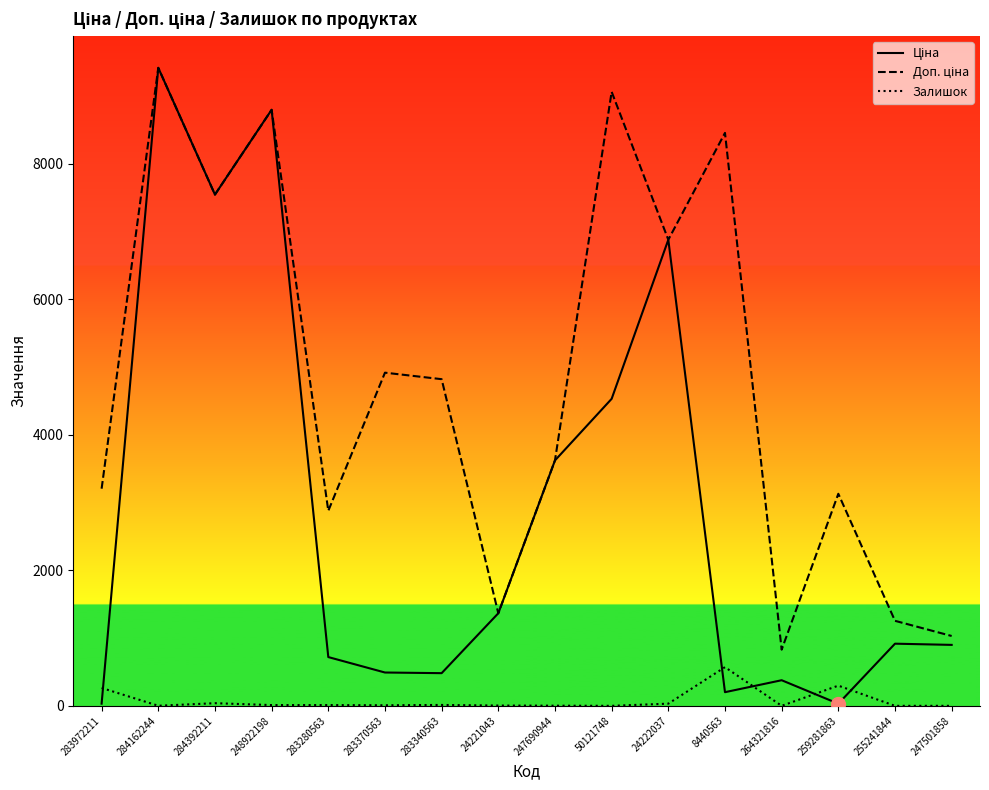

True or false: Залишок has a value of 571.0 at 8440563.

True